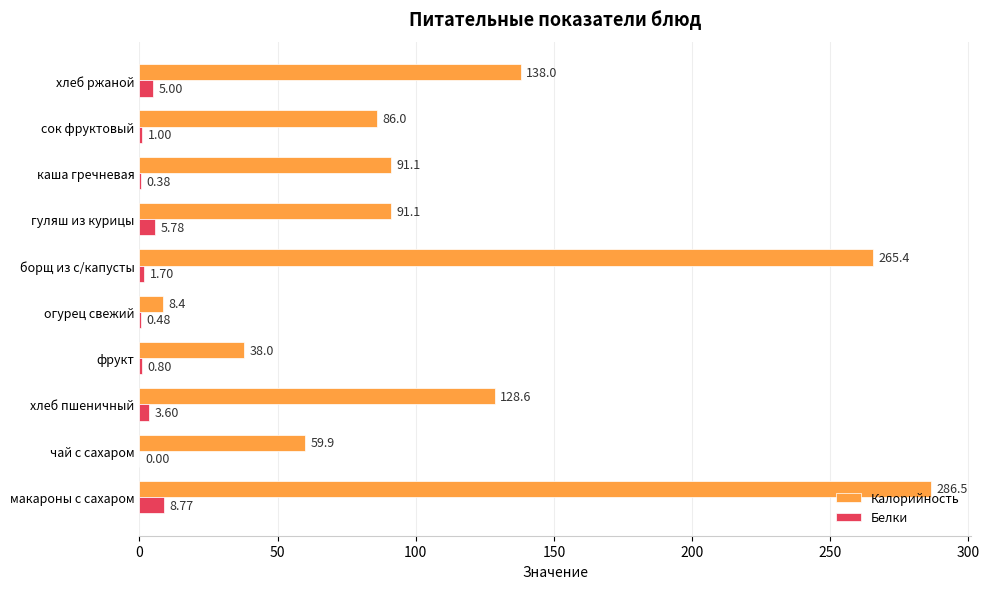

What is the total value across all series at гуляш из курицы?

96.9